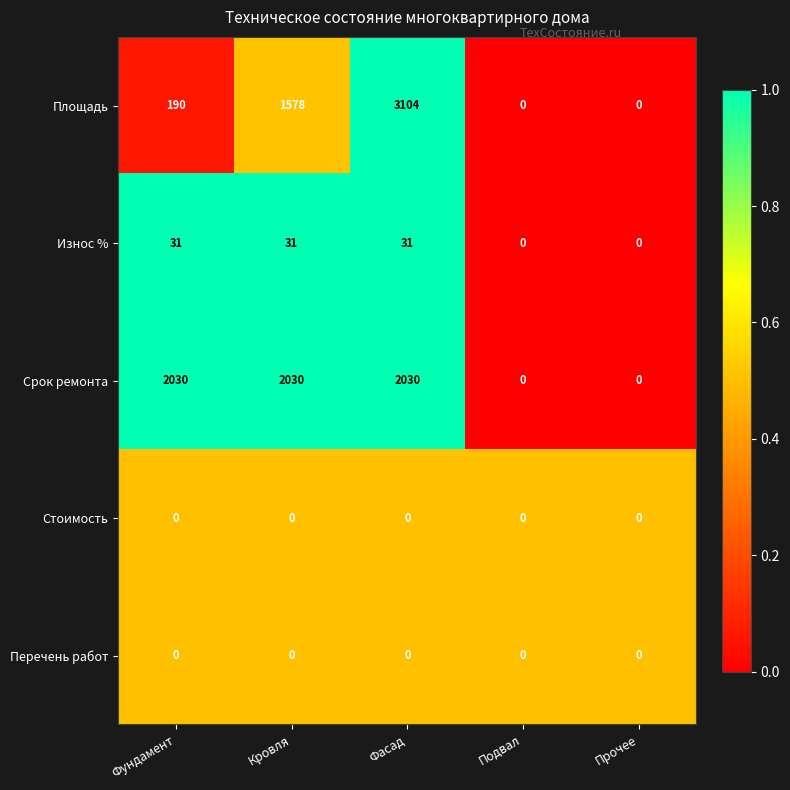

What is the difference between the second highest and minimum values in the Износ % series?

31